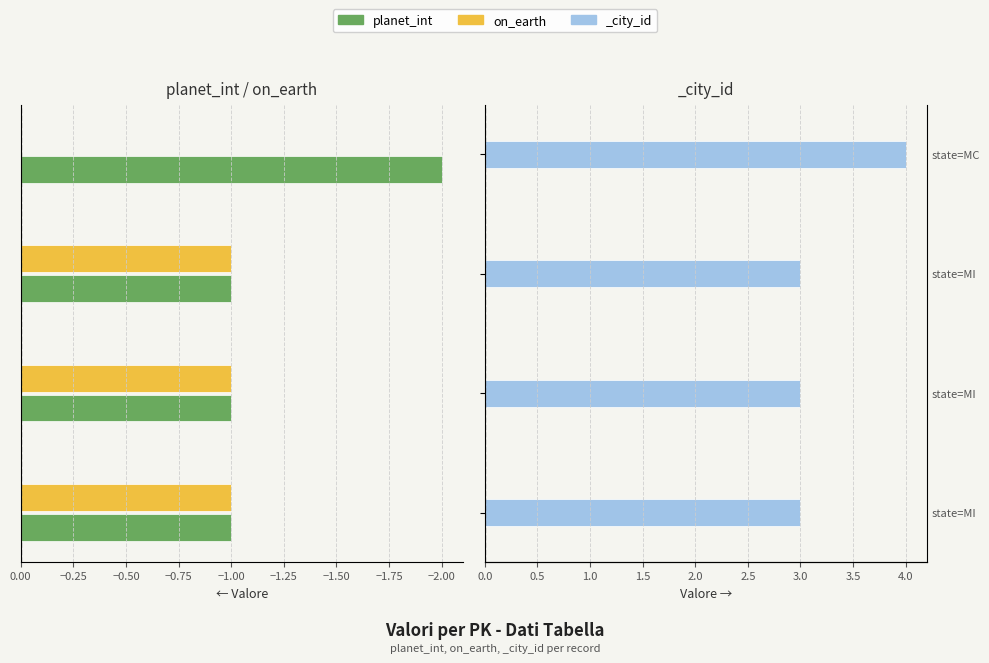

What position from the right is −2.25?

4